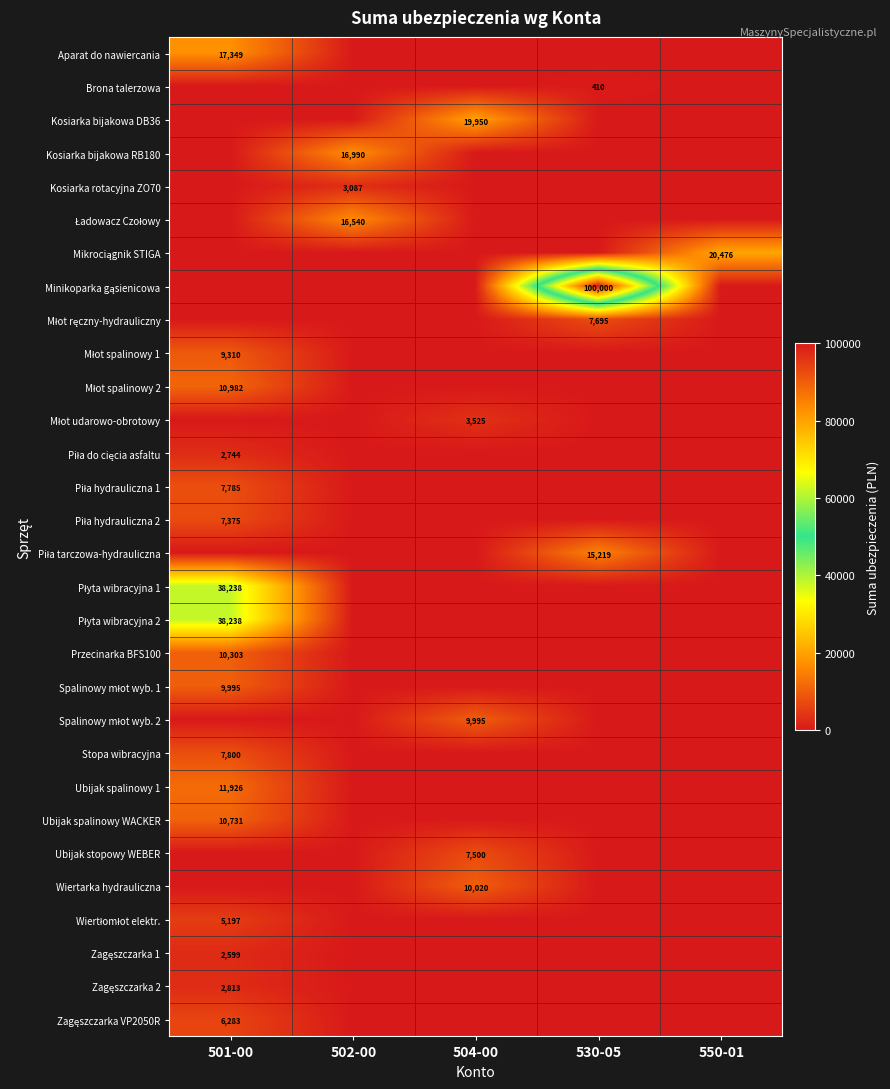

Is it true that Młot spalinowy 1 equals 0.0 at 502-00?

True